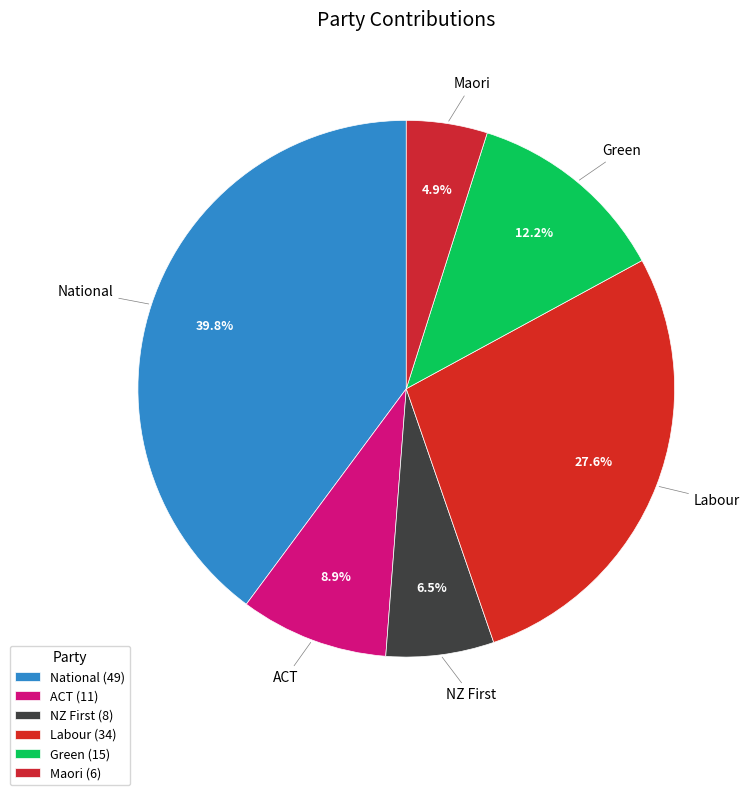

Combined, do National and Labour account for over 50%?

Yes